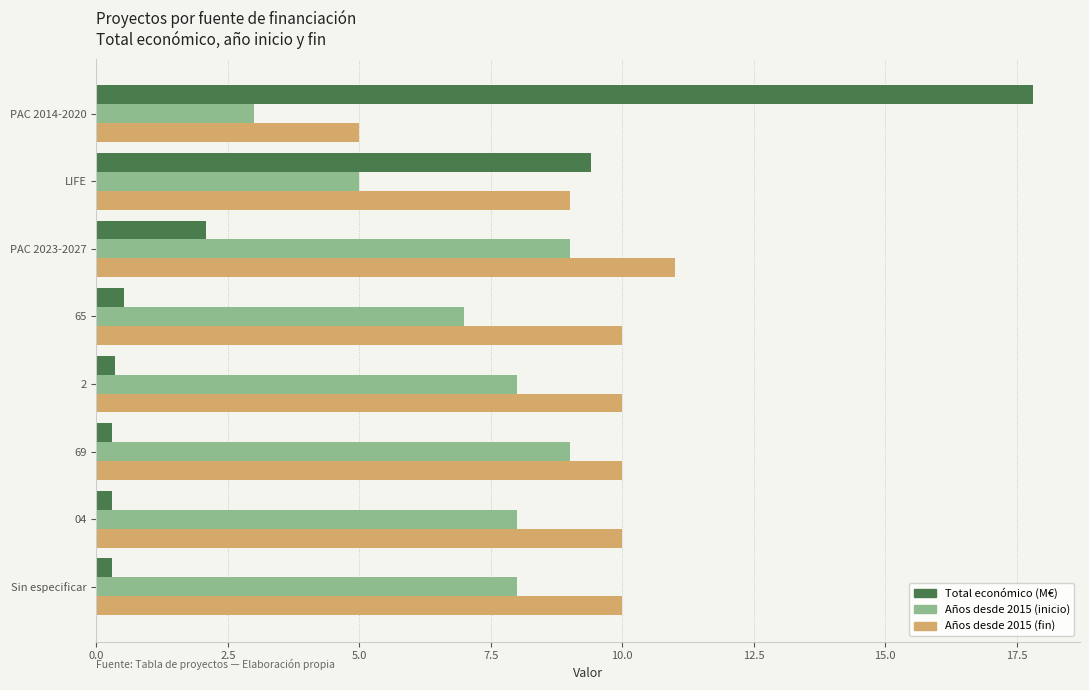

What is the sum of all Años desde 2015 (fin) values?

75.0